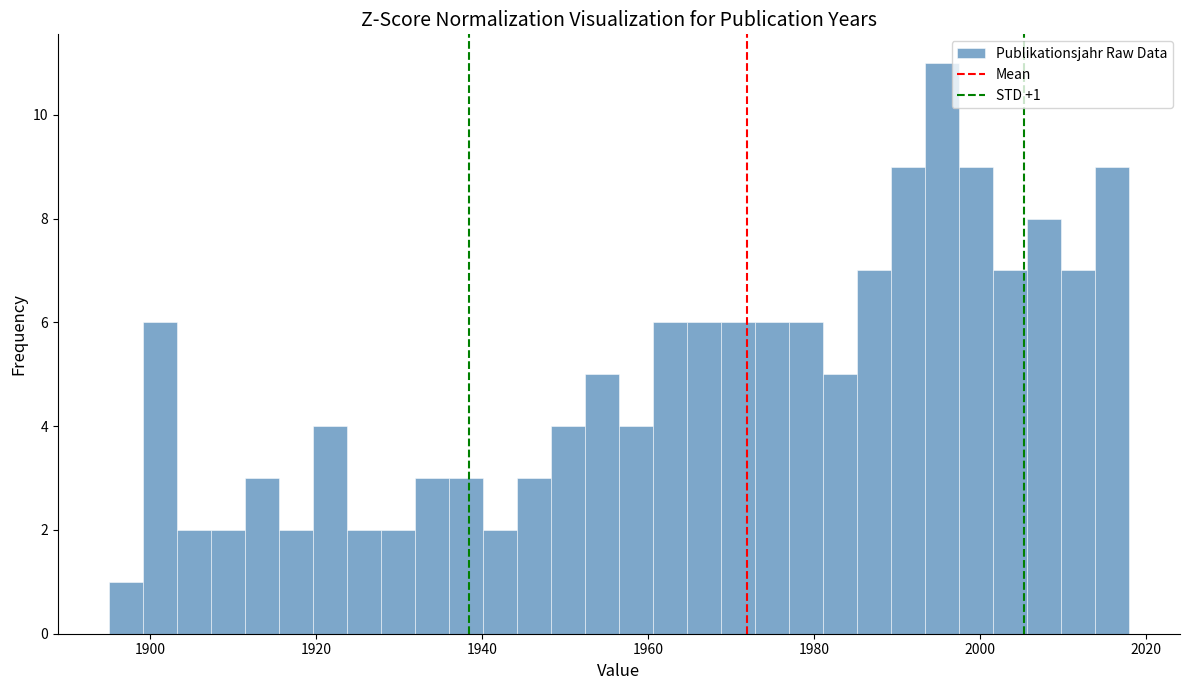

Read against the x-axis, roughly where is the centre of the tallest bar?

1996